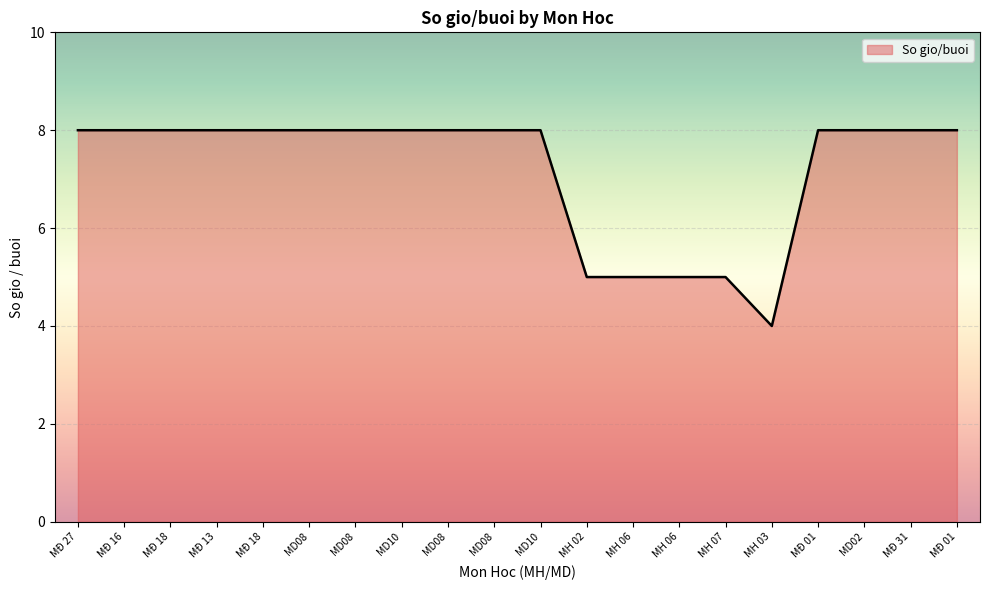

List the labels in order of value, smallest first.

MH 03, MH 02, MH 06, MH 06, MH 07, MĐ 27, MĐ 16, MĐ 18, MĐ 13, MĐ 18, MD08, MD08, MD10, MD08, MD08, MD10, MĐ 01, MD02, MĐ 31, MĐ 01